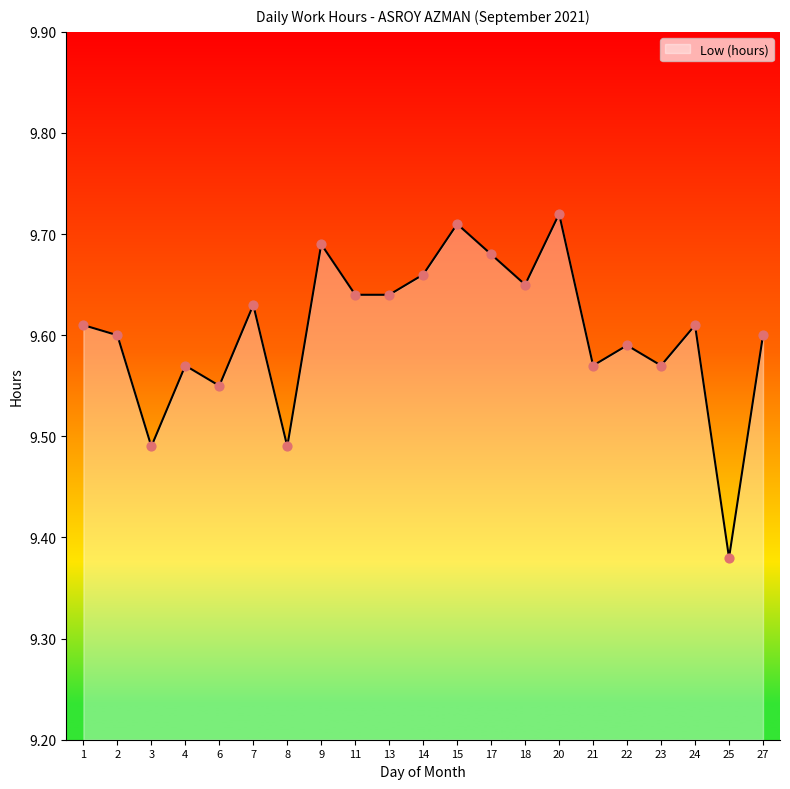

Which has a higher value, 3 or 13?

13